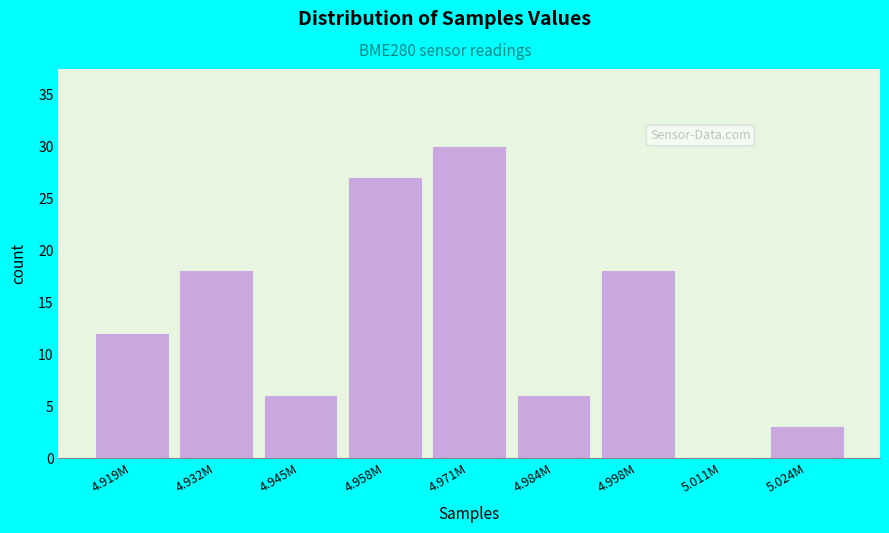

Reading left to right, extract all data points from this chart.

4.919M=12	4.932M=18	4.945M=6	4.958M=27	4.971M=30	4.984M=6	4.998M=18	5.011M=0	5.024M=3